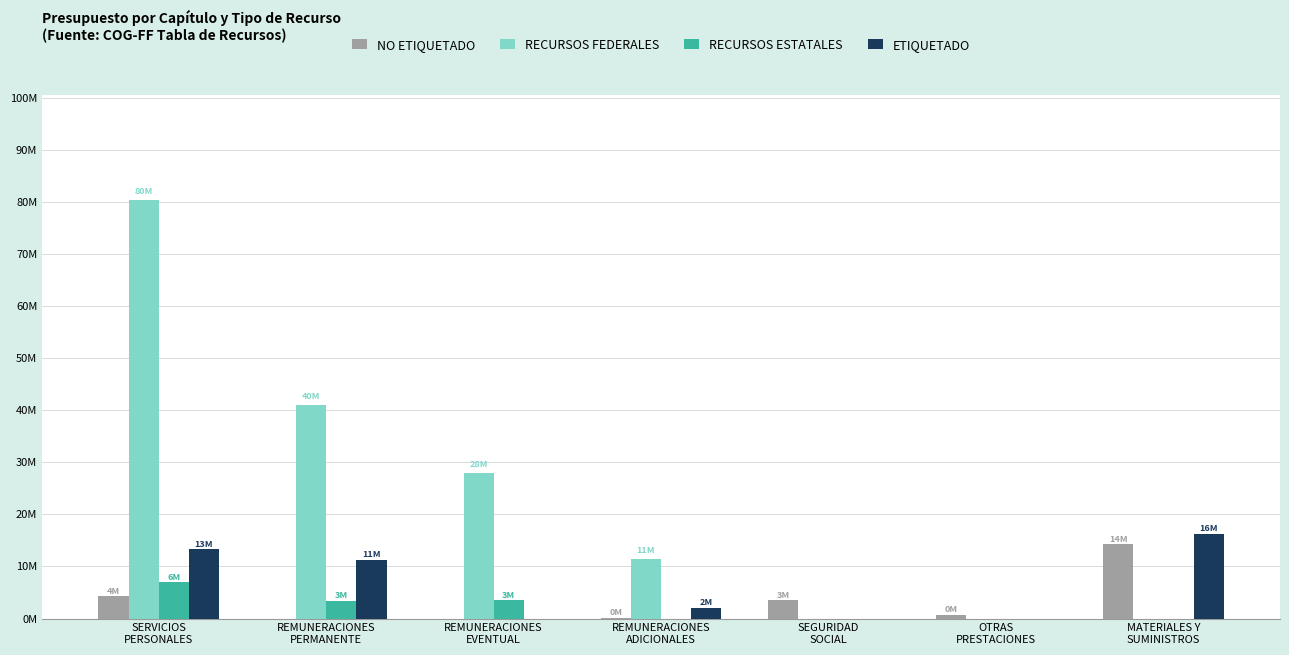

Which series has the largest total across all categories?

RECURSOS FEDERALES